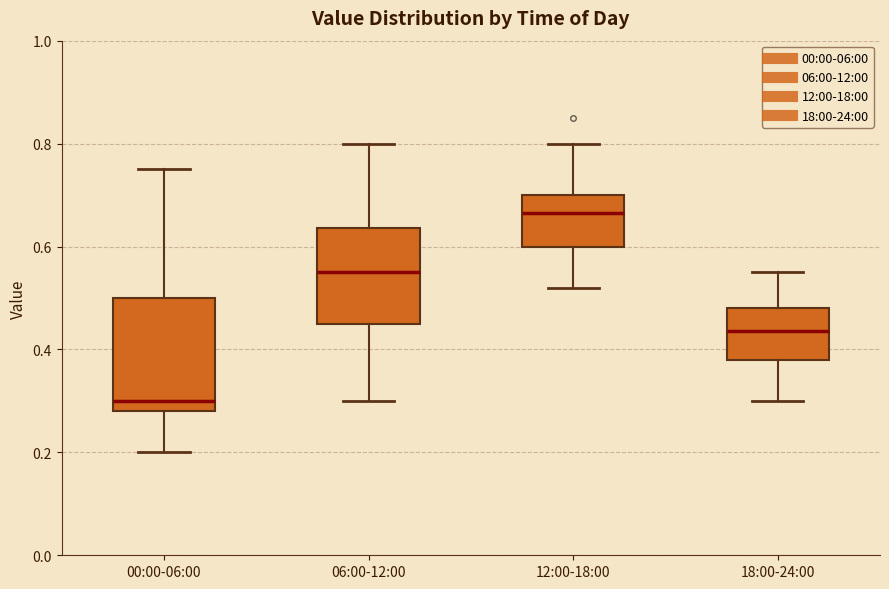

Which box is the tallest, from its lower edge to its upper edge?

00:00-06:00